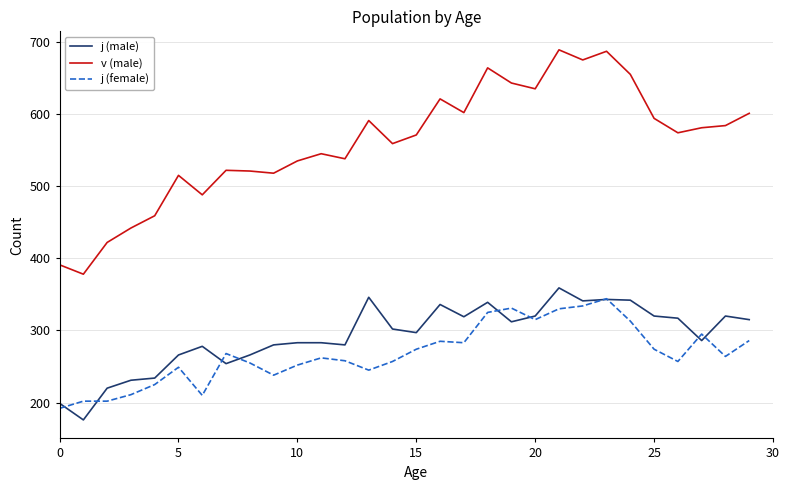

What is the minimum value for j (male)?

176